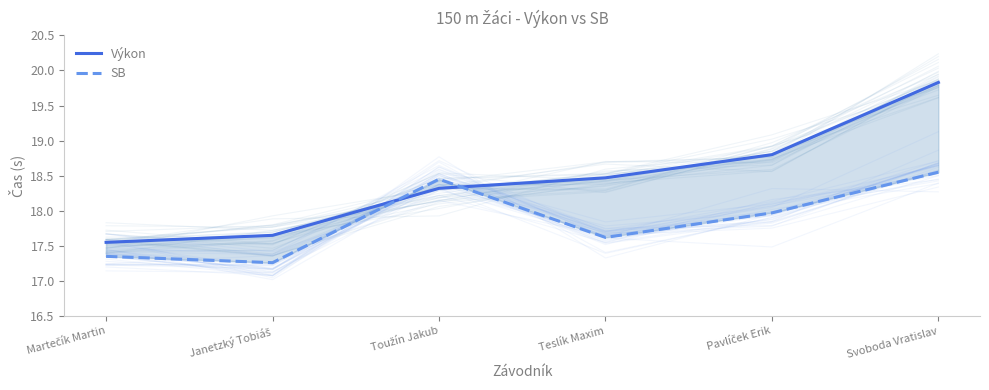

The value of SB at Svoboda Vratislav is 29.7. True or false?

False